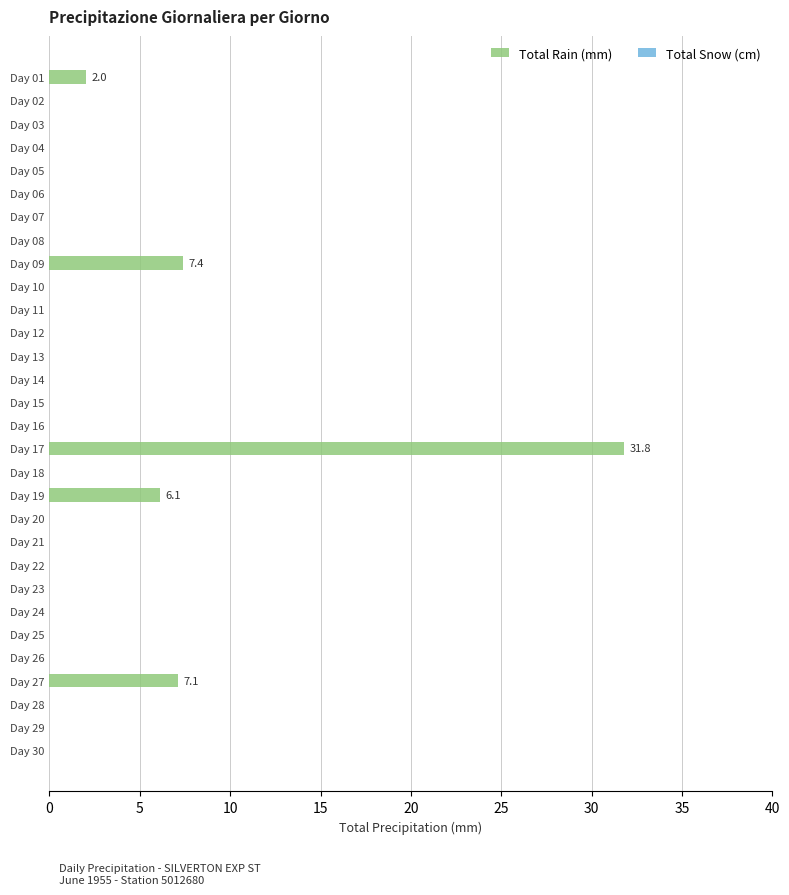

What is the sum of all values?

54.4